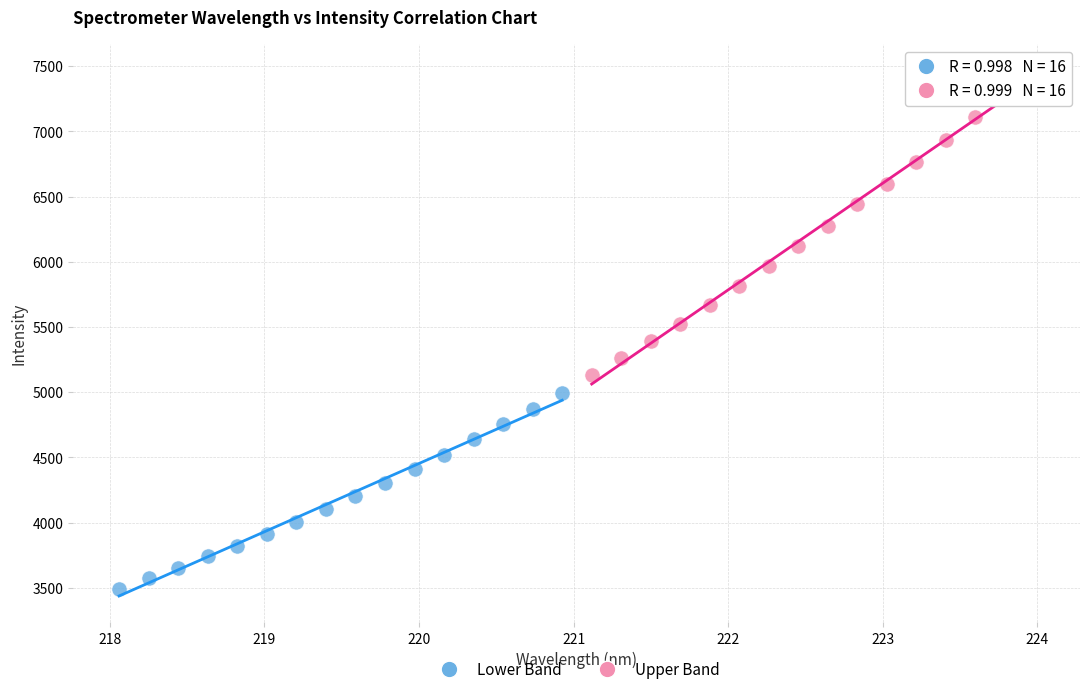

Which series contains the highest Y value?

Upper Band